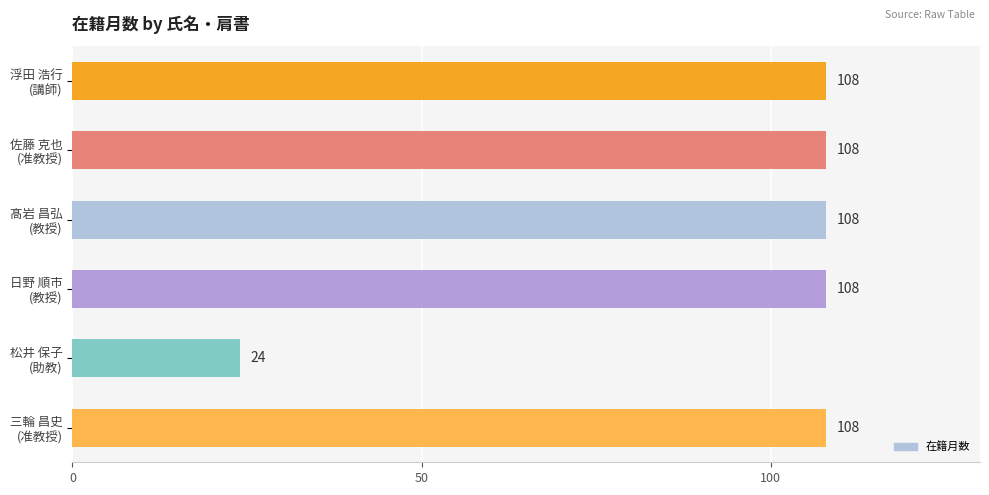

Reading bottom to top, transcribe all the data shown in this chart.

108	24	108	108	108	108